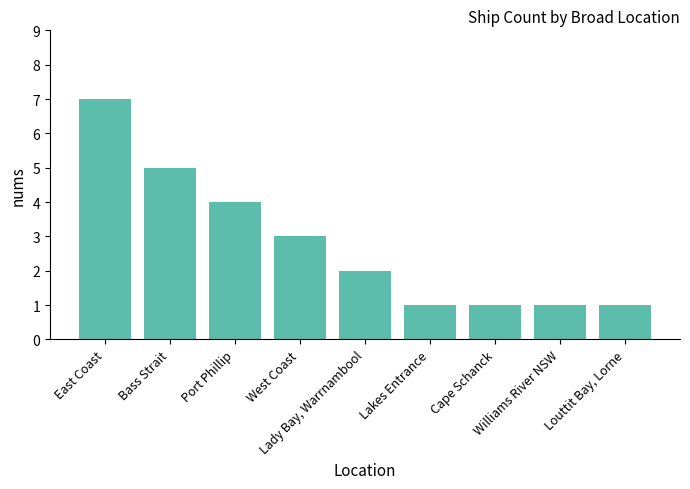

Are the bars horizontal?

No